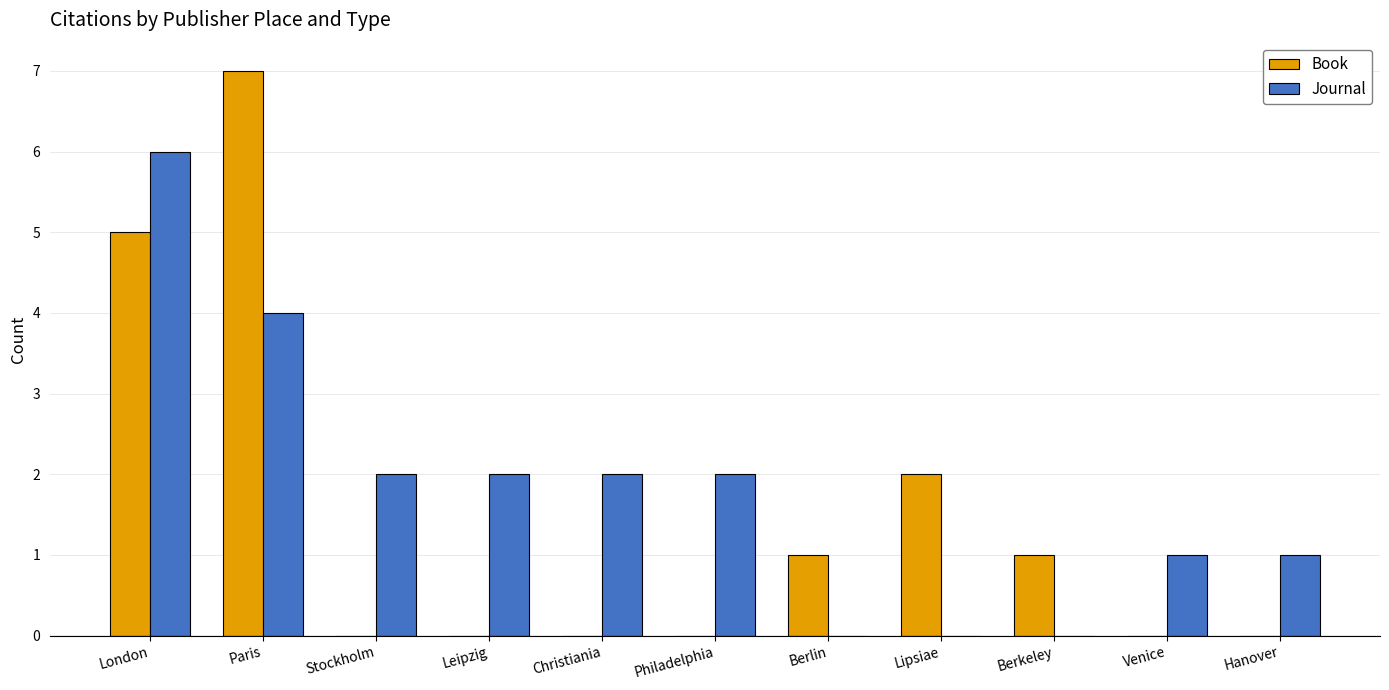

What is the greatest value displayed?

7